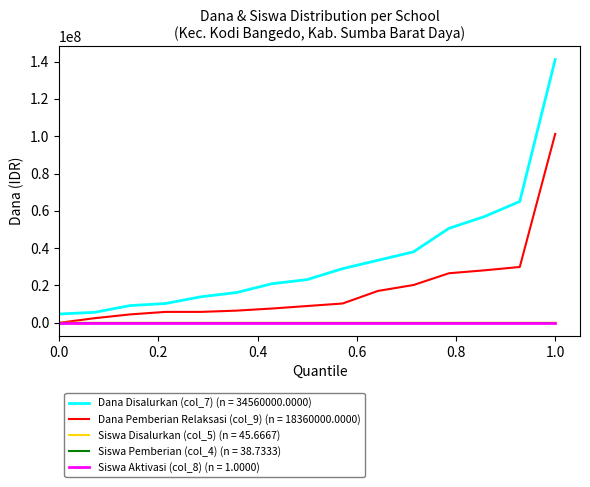

Count the number of data series in this chart.

5